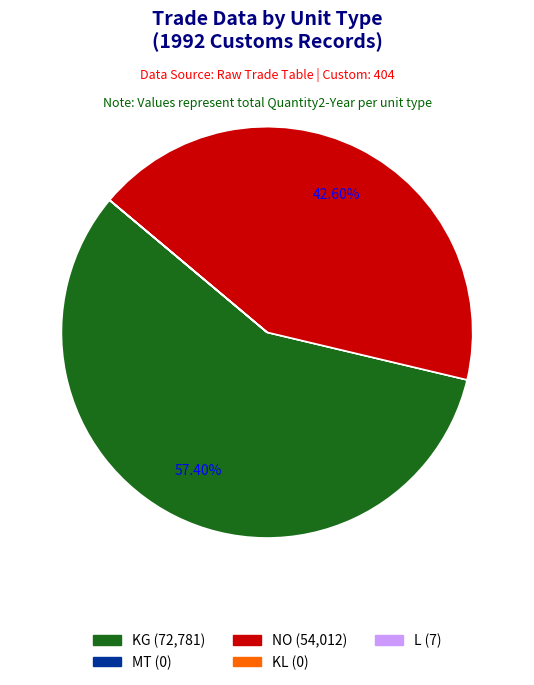

Is KG the majority of the pie?

Yes